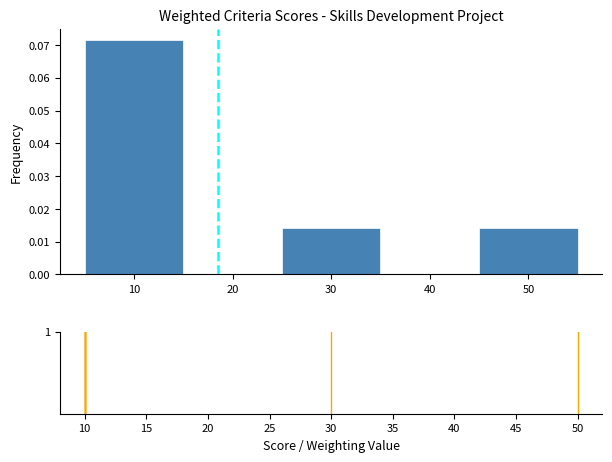

What is the height of the bar covering 5 to 15 on the x-axis? The values are not printed on the chart, so give them approximately, as read against the axis.

0.071